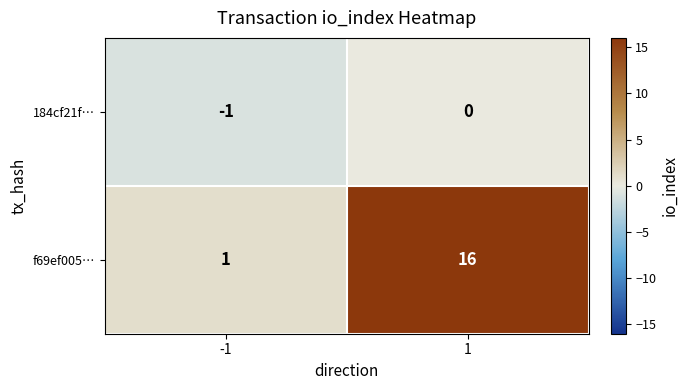

Reading left to right, list all the values displayed in this chart.

184cf21f…: -1=-1	1=0
f69ef005…: -1=1	1=16